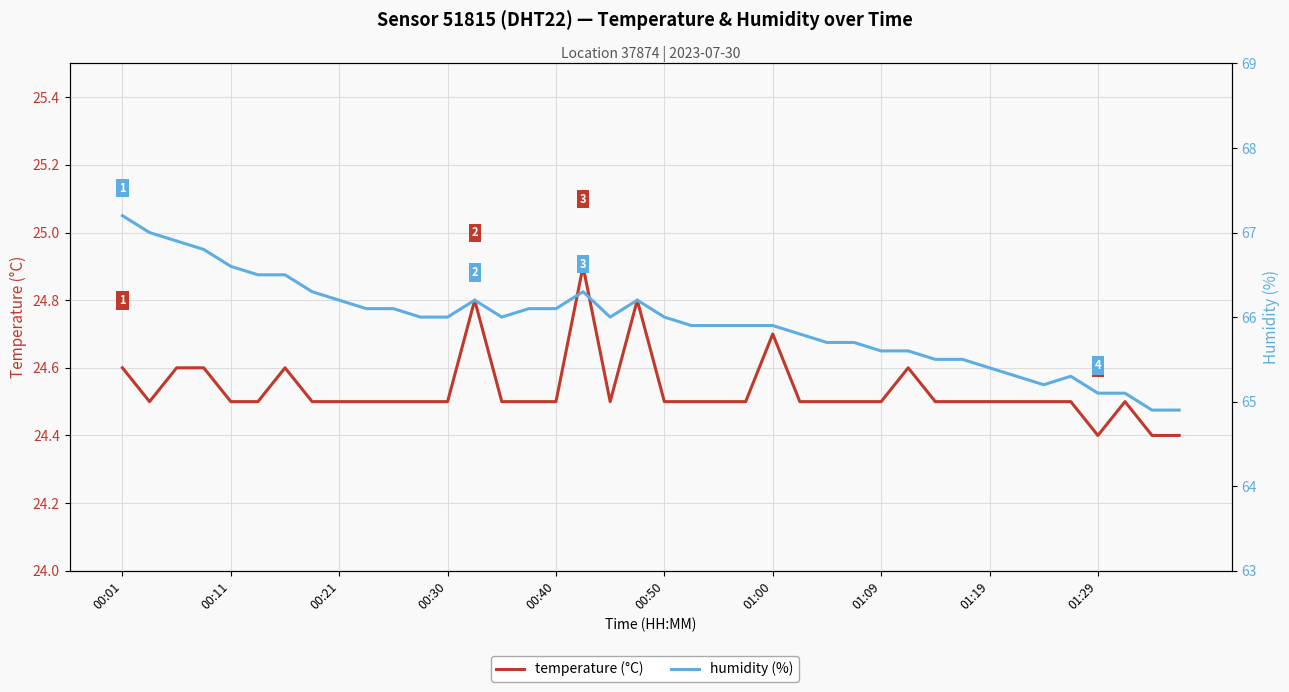

True or false: temperature (°C) has a value of 40.7 at 01:29.

False